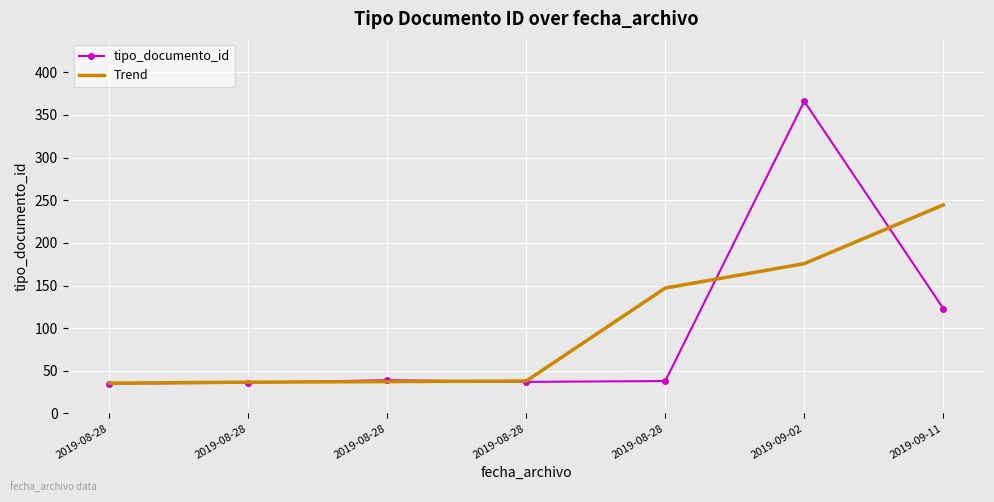

What are all the series names shown in the legend?

tipo_documento_id, Trend